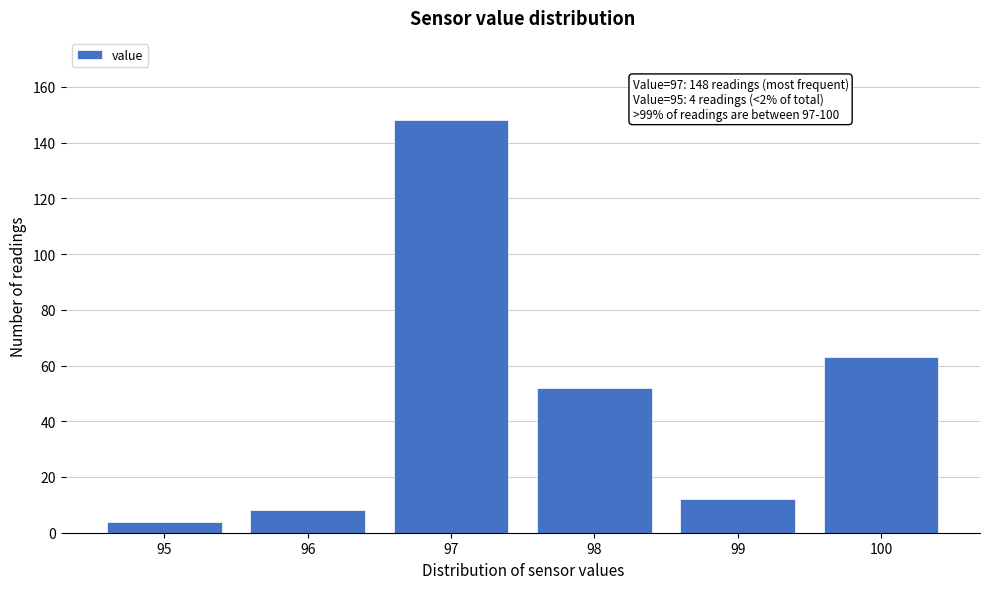

Reading left to right, transcribe all the data shown in this chart.

95=4	96=8	97=148	98=52	99=12	100=63